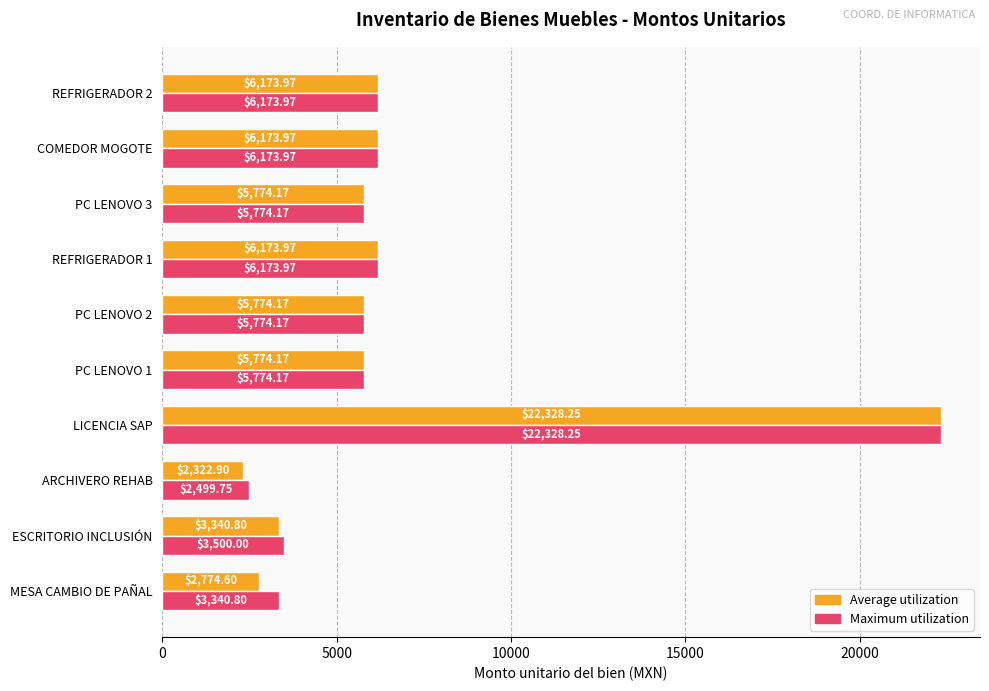

What is the total value across all series at MESA CAMBIO DE PAÑAL?

6115.4